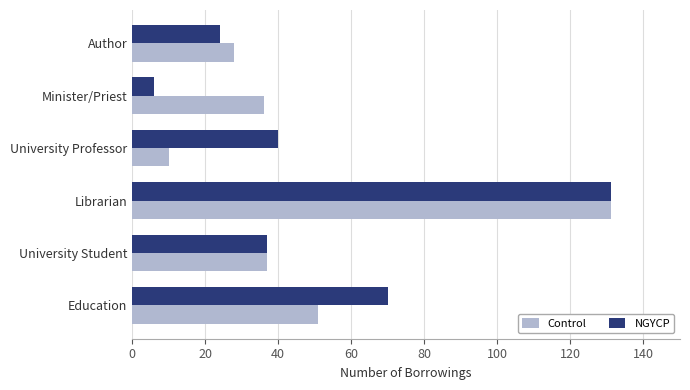

At which label does Control reach its minimum?

University Professor